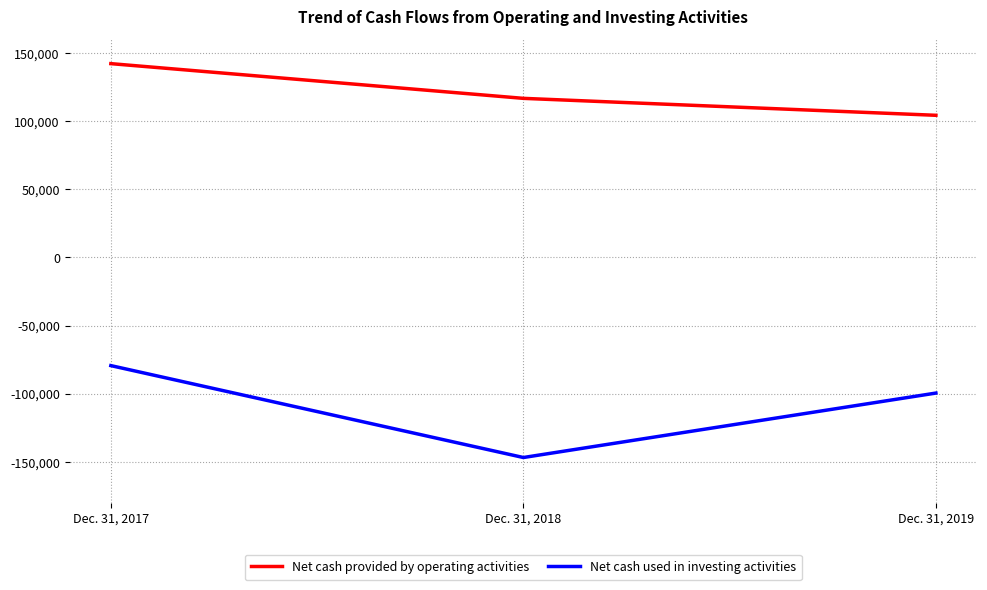

How many values in the Net cash used in investing activities series exceed -99465?

1